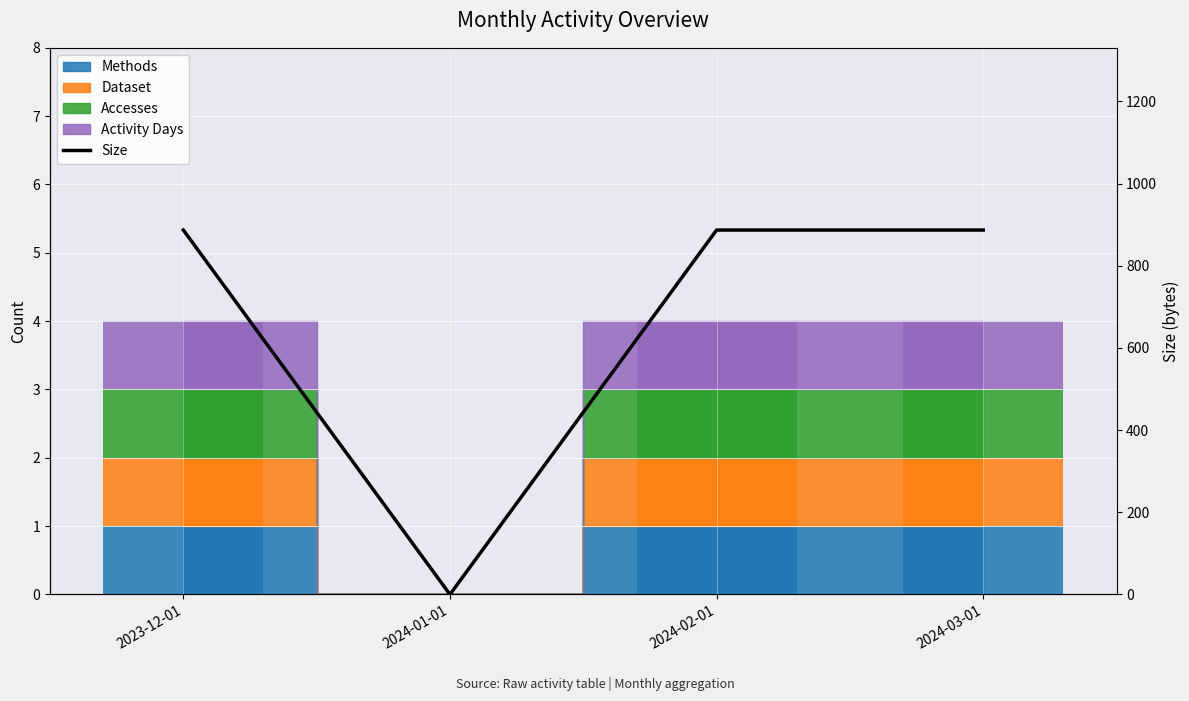

How many values are below 887?

1